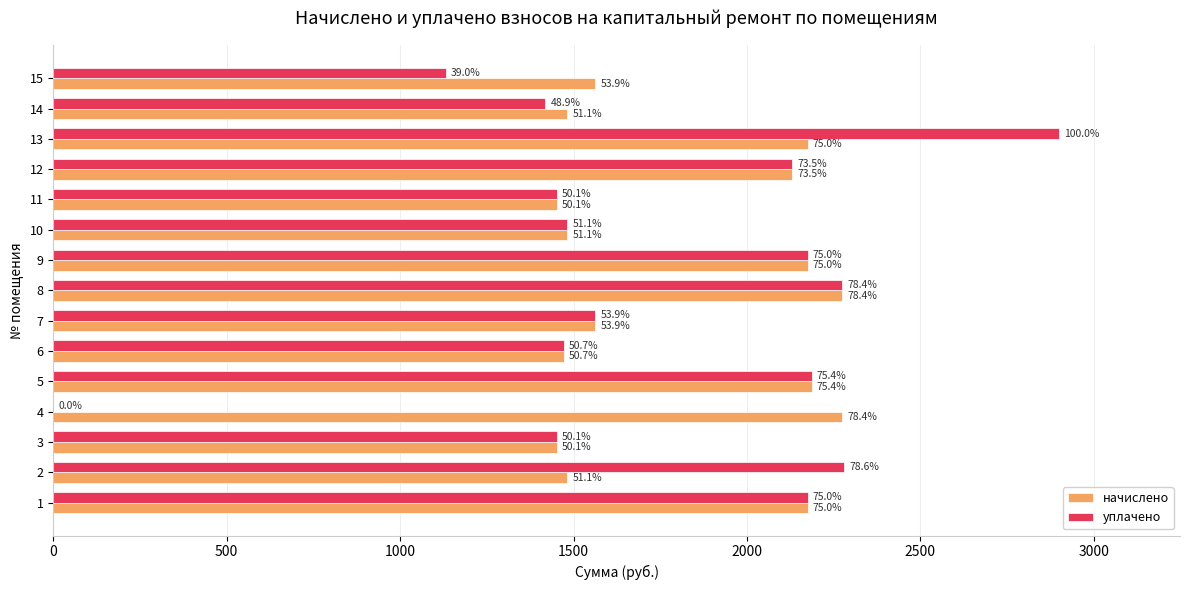

What are all the series names shown in the legend?

начислено, уплачено